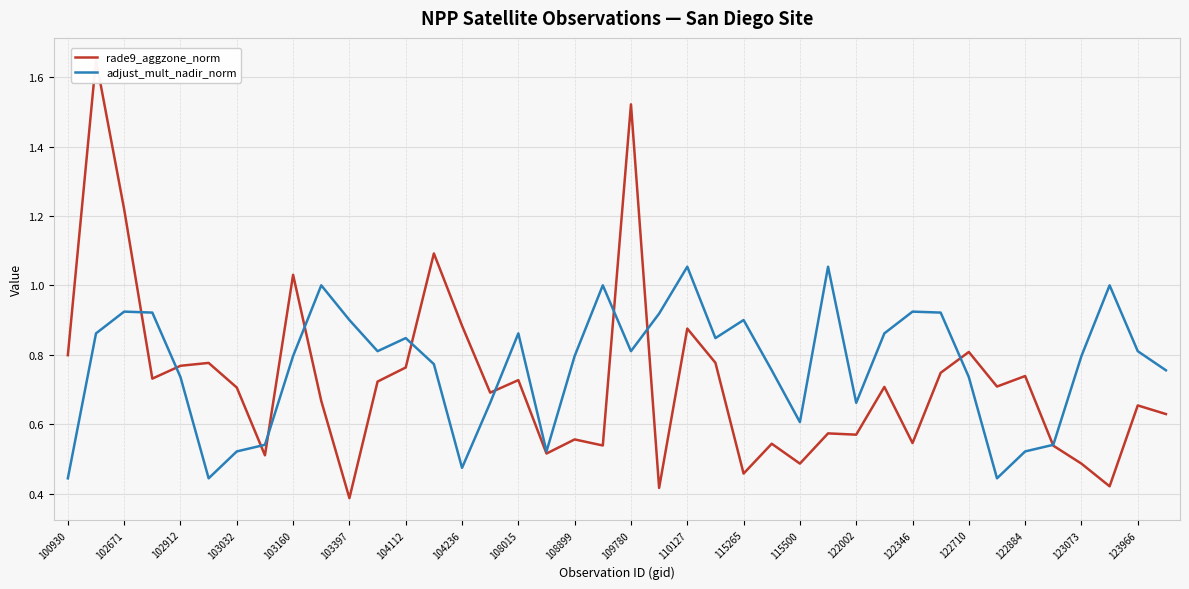

After their last crossing, which series has the higher values: rade9_aggzone_norm or adjust_mult_nadir_norm?

adjust_mult_nadir_norm